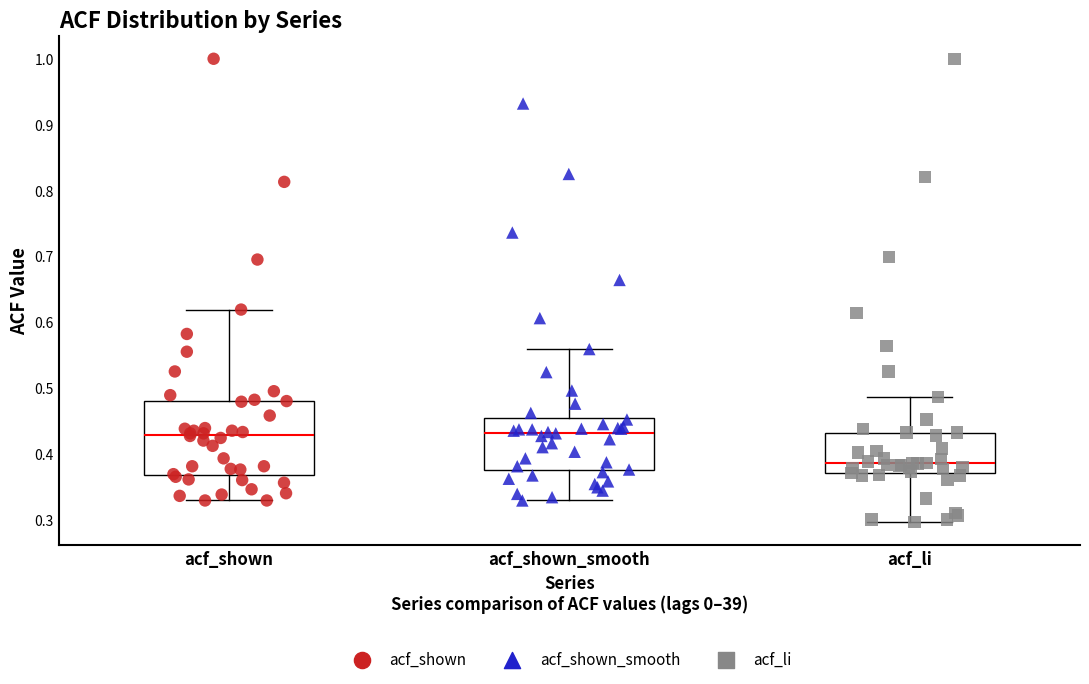

Reading left to right, transcribe this box plot: for each box, give where its median line is, the range the box spans, and where its two whiskers end, as read against the y-axis. The values are not printed on the chart, so give them approximately, as read against the axis.

acf_shown: median 0.43, box 0.37 to 0.48, whiskers 0.33 to 0.62
acf_shown_smooth: median 0.43, box 0.38 to 0.45, whiskers 0.33 to 0.56
acf_li: median 0.39, box 0.37 to 0.43, whiskers 0.30 to 0.49